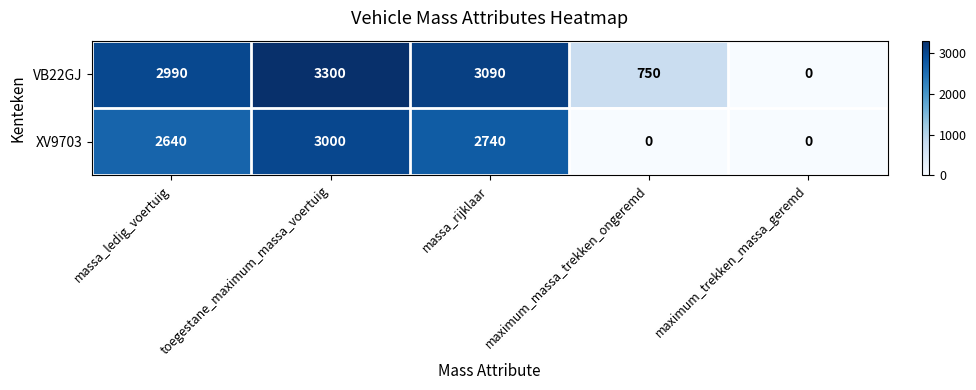

What is the average value of the XV9703 series?

1676